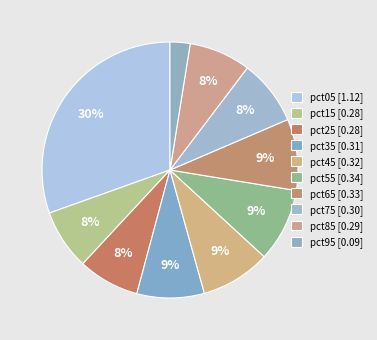

Does pct15 account for over 50% of the chart?

No